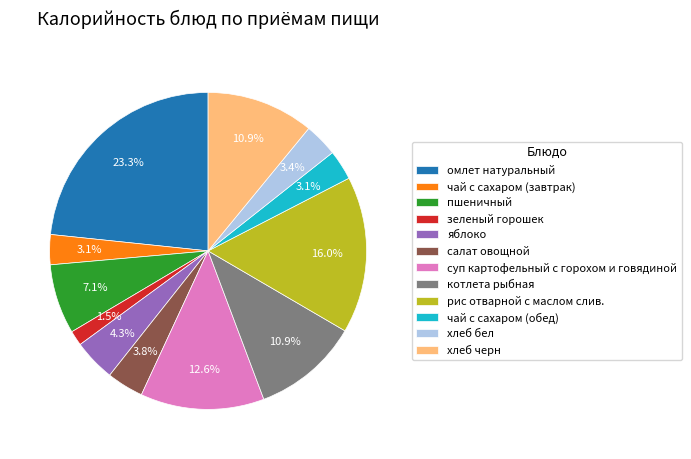

To the nearest percent, what is the difference between the рис отварной с маслом слив. and омлет натуральный slice percentages?

7%